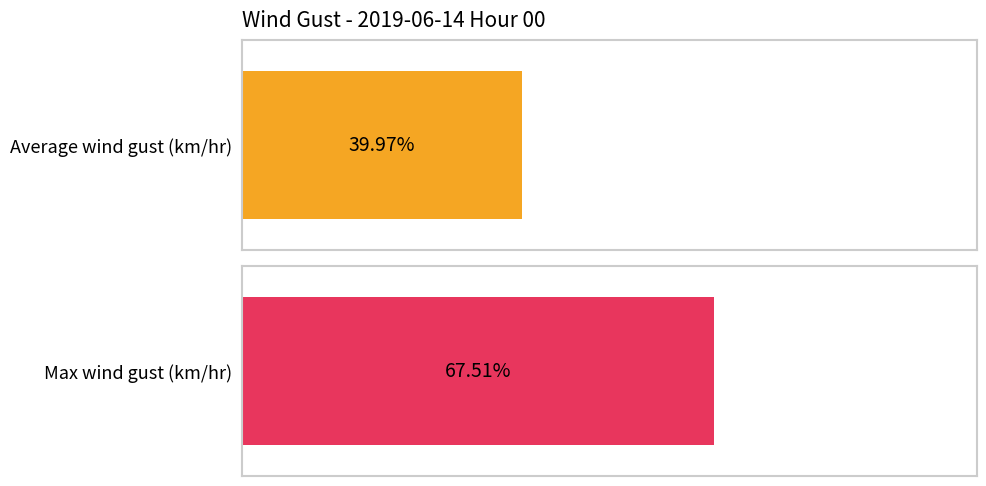

Which series has the largest range (max minus min)?

Average wind gust (km/hr)